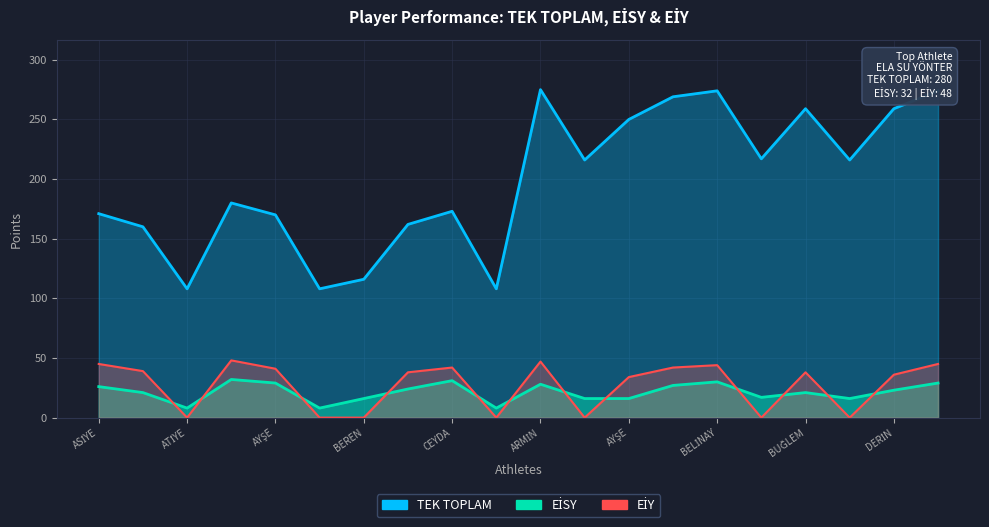

Between 200 and 200, which series saw the biggest shift?

EİY